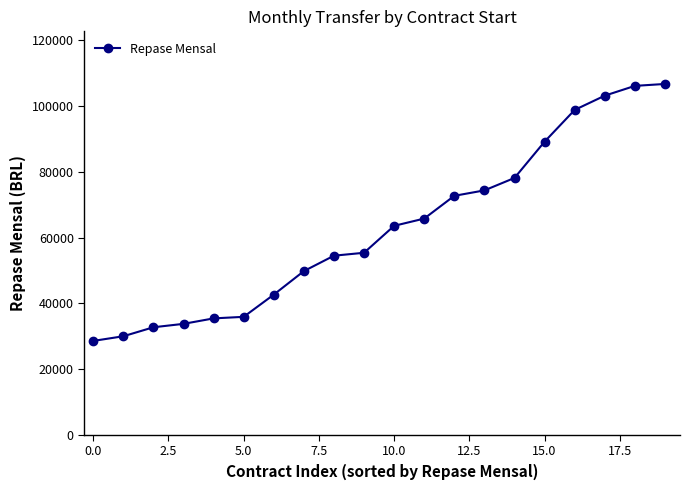

What is the maximum value shown in the chart?

106702.6